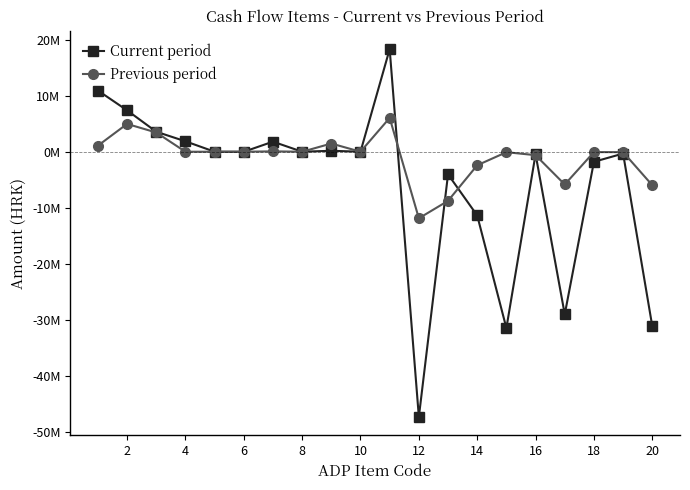

Does the chart have visible grid lines?

No